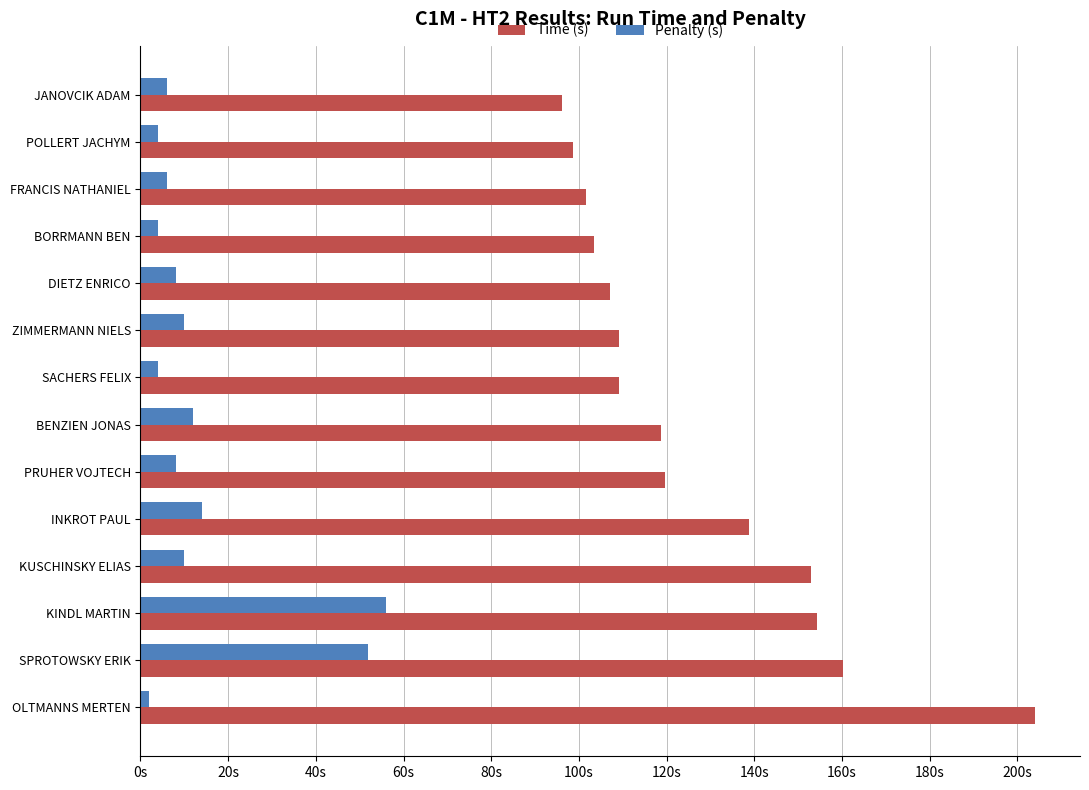

What are all the series names shown in the legend?

Time (s), Penalty (s)